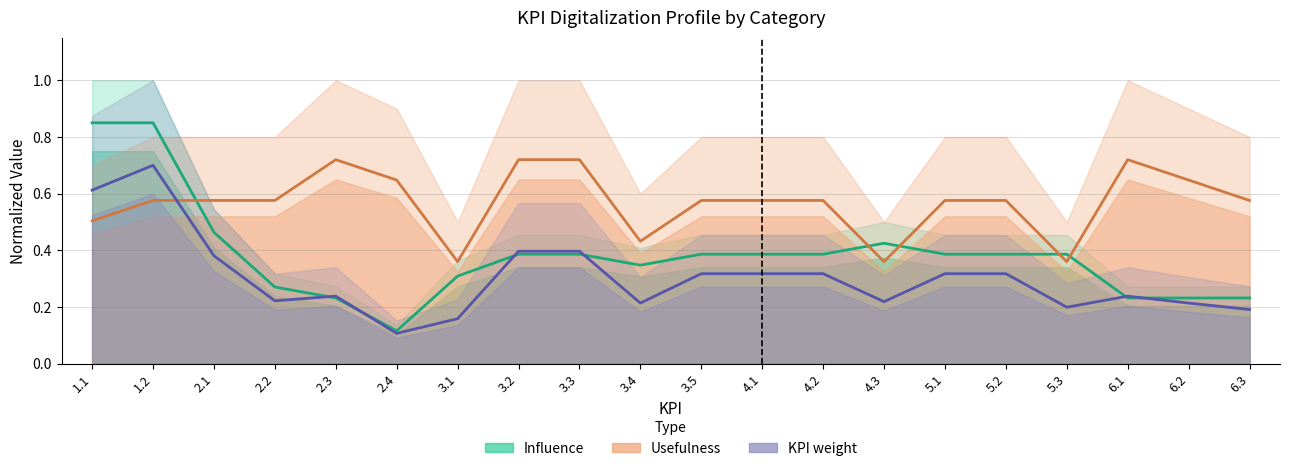

Reading left to right, extract all data points from this chart.

Influence: 0.8	0.8	0.5	0.3	0.2	0.1	0.3	0.4	0.4	0.3	0.4	0.4	0.4	0.4	0.4	0.4	0.4	0.2	0.2	0.2
Usefulness: 0.5	0.6	0.6	0.6	0.7	0.6	0.4	0.7	0.7	0.4	0.6	0.6	0.6	0.4	0.6	0.6	0.4	0.7	0.6	0.6
KPI weight: 0.6	0.7	0.4	0.2	0.2	0.1	0.2	0.4	0.4	0.2	0.3	0.3	0.3	0.2	0.3	0.3	0.2	0.2	0.2	0.2